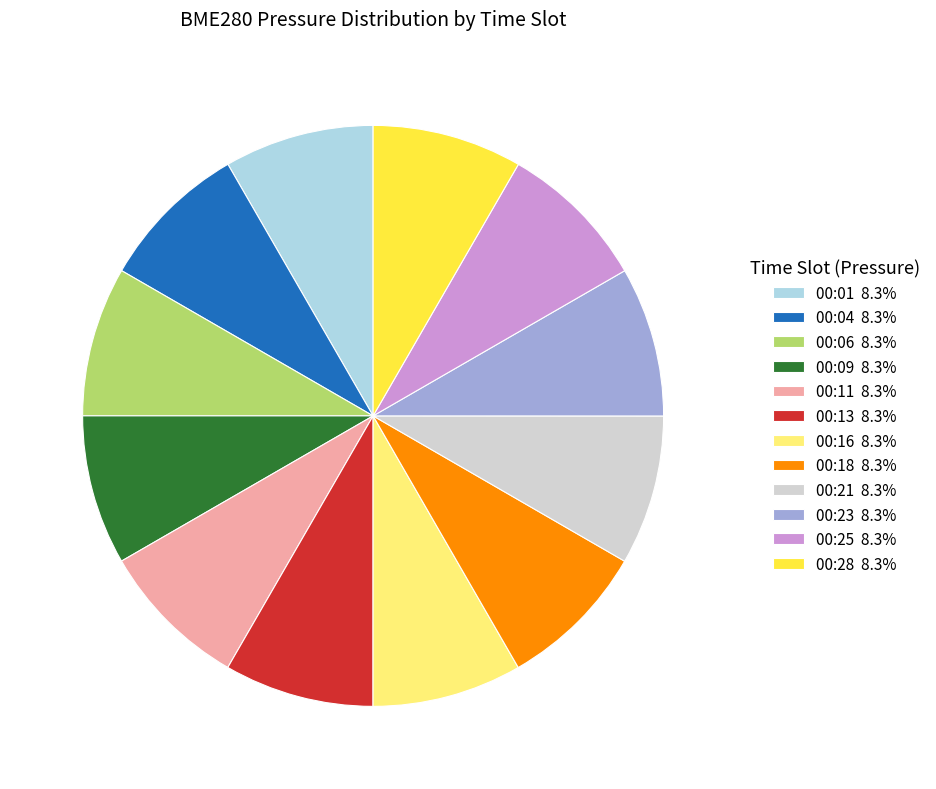

Is 00:06 the majority of the pie?

No